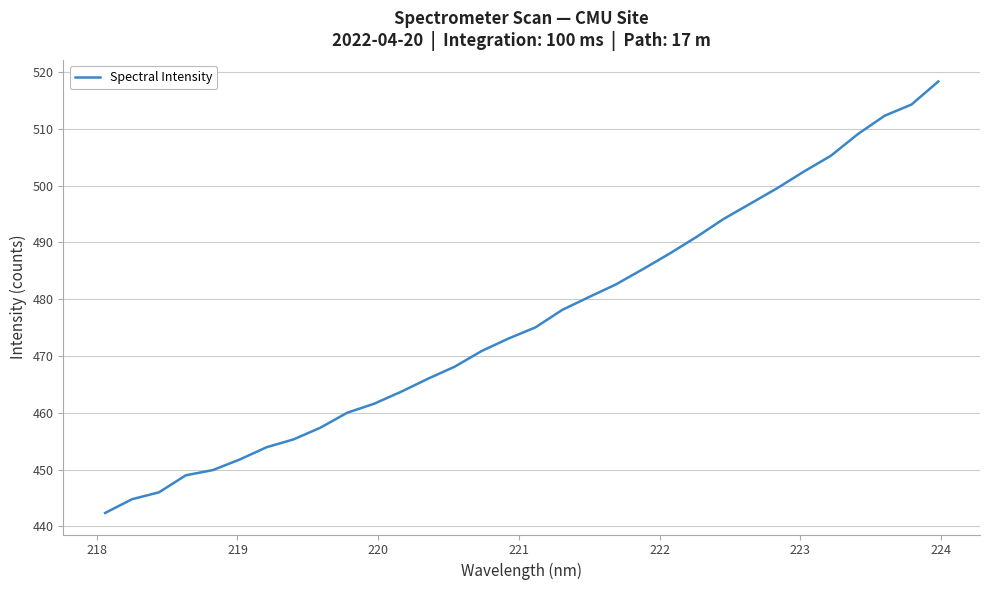

What is the difference between the maximum and minimum values?

76.0